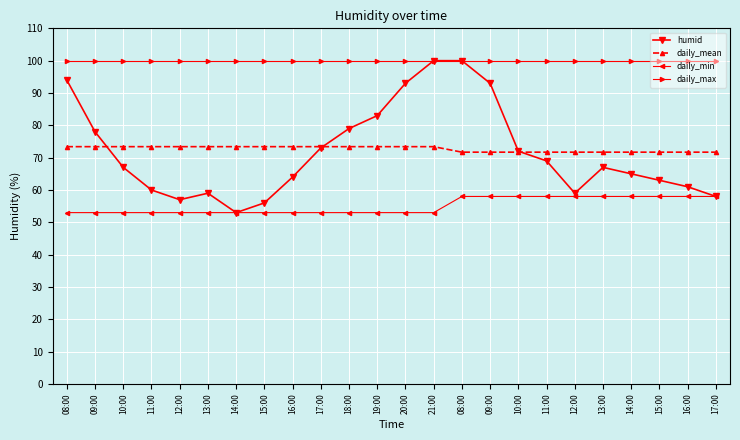

What is the value of the daily_max point at the 17th from the left?

100.0